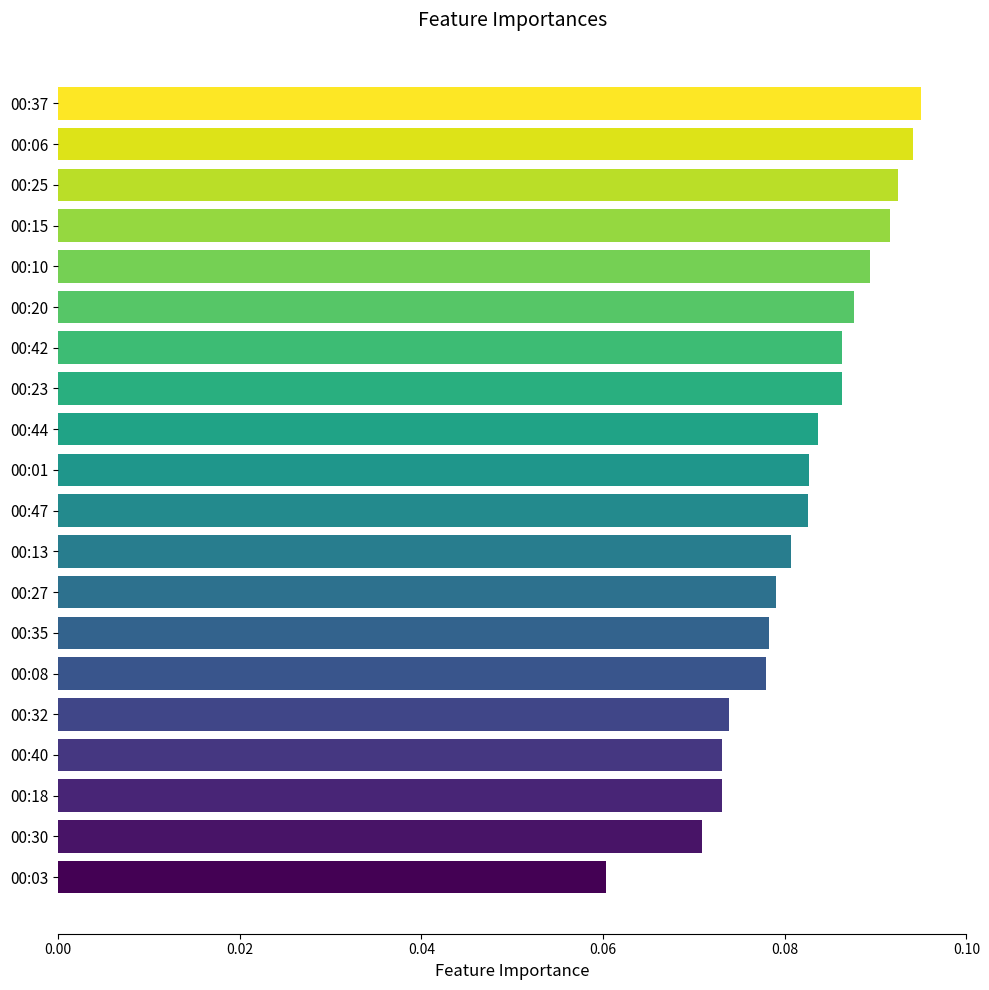

The chart shows a value of 0.0 at 00:15. True or false?

False